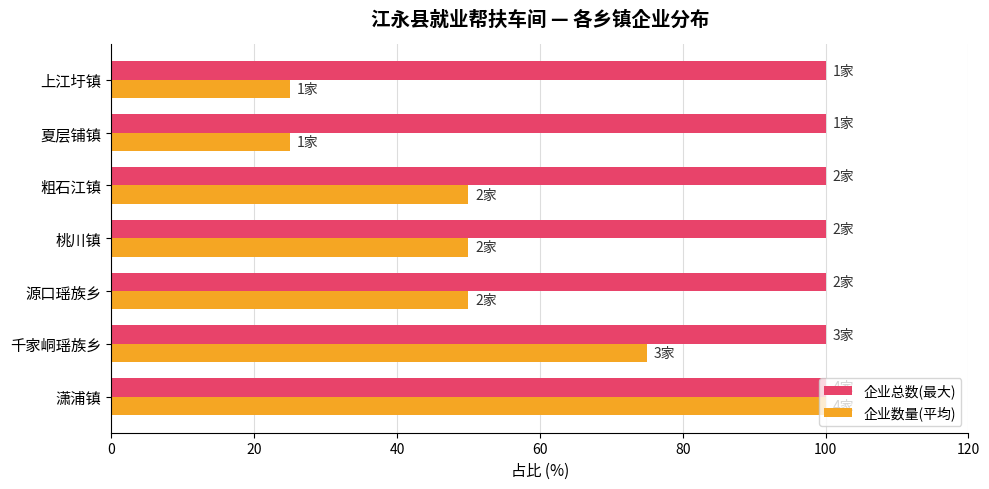

Between 潇浦镇 and 粗石江镇, which series saw the biggest shift?

企业数量(平均)